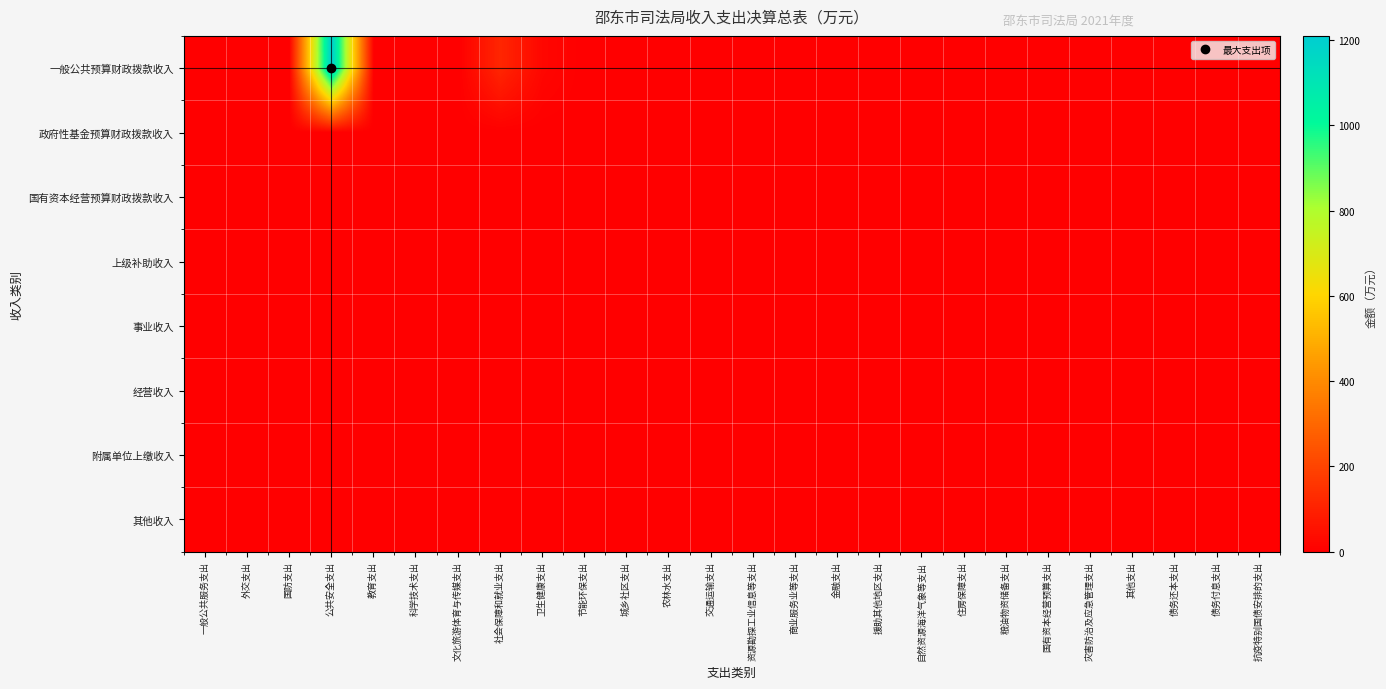

Reading left to right, transcribe all the data shown in this chart.

一般公共预算财政拨款收入: 一般公共服务支出=0.0	外交支出=0.0	国防支出=0.0	公共安全支出=1209.7	教育支出=0.0	科学技术支出=0.0	文化旅游体育与传媒支出=0.0	社会保障和就业支出=112.8	卫生健康支出=21.9	节能环保支出=0.0	城乡社区支出=0.0	农林水支出=0.0	交通运输支出=0.0	资源勘探工业信息等支出=0.0	商业服务业等支出=0.0	金融支出=0.0	援助其他地区支出=0.0	自然资源海洋气象等支出=0.0	住房保障支出=0.0	粮油物资储备支出=0.0	国有资本经营预算支出=0.0	灾害防治及应急管理支出=0.0	其他支出=0.0	债务还本支出=0.0	债务付息支出=0.0	抗疫特别国债安排的支出=0.0
政府性基金预算财政拨款收入: 一般公共服务支出=0.0	外交支出=0.0	国防支出=0.0	公共安全支出=0.0	教育支出=0.0	科学技术支出=0.0	文化旅游体育与传媒支出=0.0	社会保障和就业支出=0.0	卫生健康支出=0.0	节能环保支出=0.0	城乡社区支出=0.0	农林水支出=0.0	交通运输支出=0.0	资源勘探工业信息等支出=0.0	商业服务业等支出=0.0	金融支出=0.0	援助其他地区支出=0.0	自然资源海洋气象等支出=0.0	住房保障支出=0.0	粮油物资储备支出=0.0	国有资本经营预算支出=0.0	灾害防治及应急管理支出=0.0	其他支出=0.0	债务还本支出=0.0	债务付息支出=0.0	抗疫特别国债安排的支出=0.0
国有资本经营预算财政拨款收入: 一般公共服务支出=0.0	外交支出=0.0	国防支出=0.0	公共安全支出=0.0	教育支出=0.0	科学技术支出=0.0	文化旅游体育与传媒支出=0.0	社会保障和就业支出=0.0	卫生健康支出=0.0	节能环保支出=0.0	城乡社区支出=0.0	农林水支出=0.0	交通运输支出=0.0	资源勘探工业信息等支出=0.0	商业服务业等支出=0.0	金融支出=0.0	援助其他地区支出=0.0	自然资源海洋气象等支出=0.0	住房保障支出=0.0	粮油物资储备支出=0.0	国有资本经营预算支出=0.0	灾害防治及应急管理支出=0.0	其他支出=0.0	债务还本支出=0.0	债务付息支出=0.0	抗疫特别国债安排的支出=0.0
上级补助收入: 一般公共服务支出=0.0	外交支出=0.0	国防支出=0.0	公共安全支出=0.0	教育支出=0.0	科学技术支出=0.0	文化旅游体育与传媒支出=0.0	社会保障和就业支出=0.0	卫生健康支出=0.0	节能环保支出=0.0	城乡社区支出=0.0	农林水支出=0.0	交通运输支出=0.0	资源勘探工业信息等支出=0.0	商业服务业等支出=0.0	金融支出=0.0	援助其他地区支出=0.0	自然资源海洋气象等支出=0.0	住房保障支出=0.0	粮油物资储备支出=0.0	国有资本经营预算支出=0.0	灾害防治及应急管理支出=0.0	其他支出=0.0	债务还本支出=0.0	债务付息支出=0.0	抗疫特别国债安排的支出=0.0
事业收入: 一般公共服务支出=0.0	外交支出=0.0	国防支出=0.0	公共安全支出=0.0	教育支出=0.0	科学技术支出=0.0	文化旅游体育与传媒支出=0.0	社会保障和就业支出=0.0	卫生健康支出=0.0	节能环保支出=0.0	城乡社区支出=0.0	农林水支出=0.0	交通运输支出=0.0	资源勘探工业信息等支出=0.0	商业服务业等支出=0.0	金融支出=0.0	援助其他地区支出=0.0	自然资源海洋气象等支出=0.0	住房保障支出=0.0	粮油物资储备支出=0.0	国有资本经营预算支出=0.0	灾害防治及应急管理支出=0.0	其他支出=0.0	债务还本支出=0.0	债务付息支出=0.0	抗疫特别国债安排的支出=0.0
经营收入: 一般公共服务支出=0.0	外交支出=0.0	国防支出=0.0	公共安全支出=0.0	教育支出=0.0	科学技术支出=0.0	文化旅游体育与传媒支出=0.0	社会保障和就业支出=0.0	卫生健康支出=0.0	节能环保支出=0.0	城乡社区支出=0.0	农林水支出=0.0	交通运输支出=0.0	资源勘探工业信息等支出=0.0	商业服务业等支出=0.0	金融支出=0.0	援助其他地区支出=0.0	自然资源海洋气象等支出=0.0	住房保障支出=0.0	粮油物资储备支出=0.0	国有资本经营预算支出=0.0	灾害防治及应急管理支出=0.0	其他支出=0.0	债务还本支出=0.0	债务付息支出=0.0	抗疫特别国债安排的支出=0.0
附属单位上缴收入: 一般公共服务支出=0.0	外交支出=0.0	国防支出=0.0	公共安全支出=0.0	教育支出=0.0	科学技术支出=0.0	文化旅游体育与传媒支出=0.0	社会保障和就业支出=0.0	卫生健康支出=0.0	节能环保支出=0.0	城乡社区支出=0.0	农林水支出=0.0	交通运输支出=0.0	资源勘探工业信息等支出=0.0	商业服务业等支出=0.0	金融支出=0.0	援助其他地区支出=0.0	自然资源海洋气象等支出=0.0	住房保障支出=0.0	粮油物资储备支出=0.0	国有资本经营预算支出=0.0	灾害防治及应急管理支出=0.0	其他支出=0.0	债务还本支出=0.0	债务付息支出=0.0	抗疫特别国债安排的支出=0.0
其他收入: 一般公共服务支出=0.0	外交支出=0.0	国防支出=0.0	公共安全支出=0.8	教育支出=0.0	科学技术支出=0.0	文化旅游体育与传媒支出=0.0	社会保障和就业支出=0.1	卫生健康支出=0.0	节能环保支出=0.0	城乡社区支出=0.0	农林水支出=0.0	交通运输支出=0.0	资源勘探工业信息等支出=0.0	商业服务业等支出=0.0	金融支出=0.0	援助其他地区支出=0.0	自然资源海洋气象等支出=0.0	住房保障支出=0.0	粮油物资储备支出=0.0	国有资本经营预算支出=0.0	灾害防治及应急管理支出=0.0	其他支出=0.0	债务还本支出=0.0	债务付息支出=0.0	抗疫特别国债安排的支出=0.0